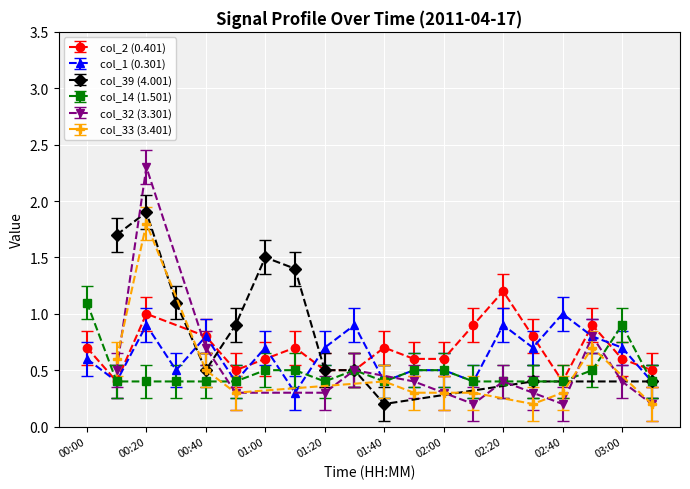

Where is col_14 (1.501) nearest to the value 0?

00:10